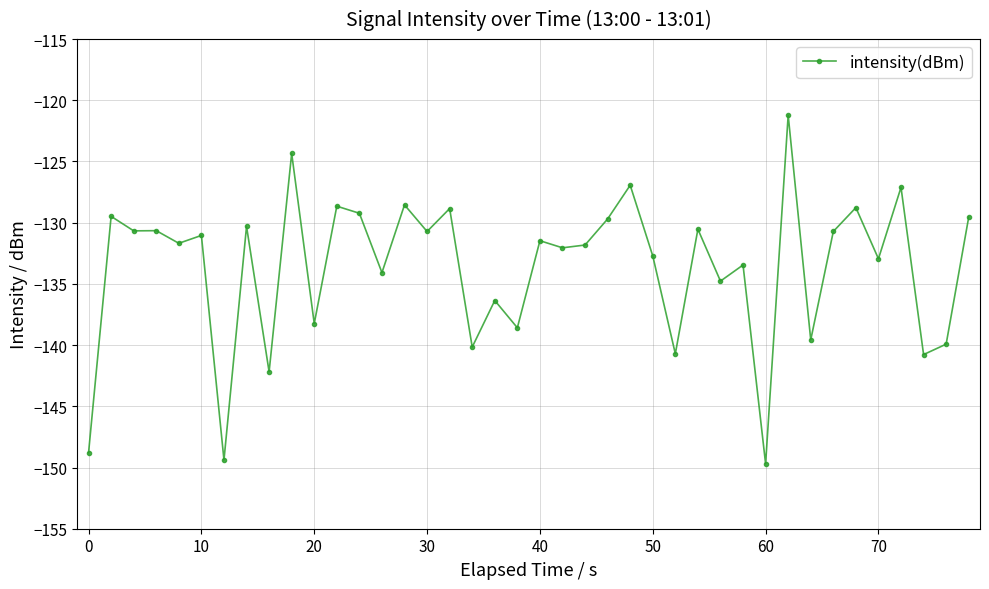

True or false: the data has more than 0 interior local peaks.

True